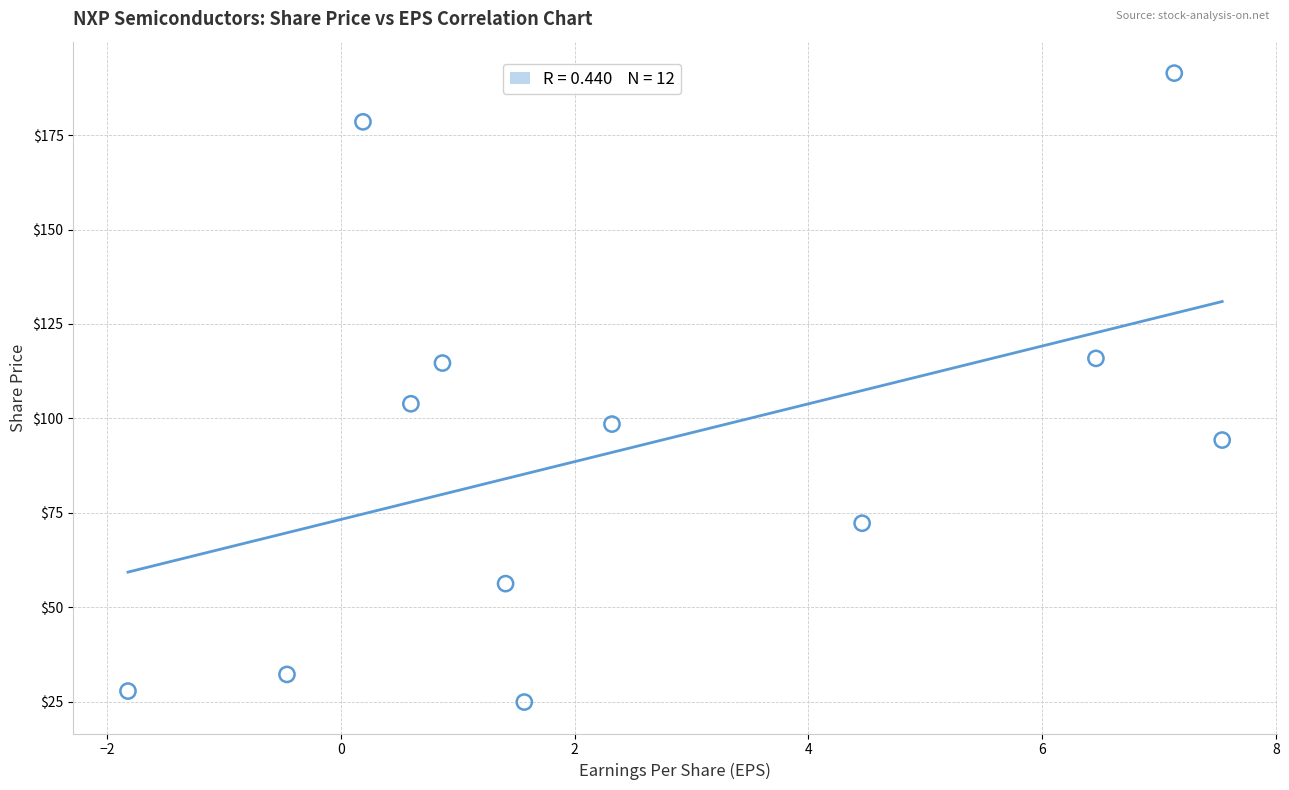

What is the range of X values (max minus min)?

9.4